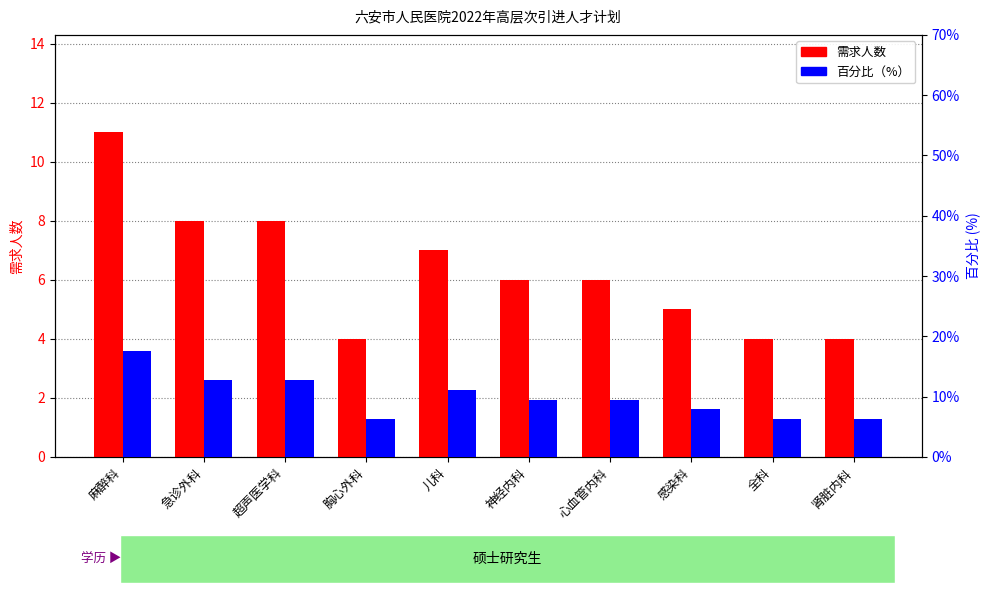

Reading right to left, transcribe all the data shown in this chart.

需求人数: 肾脏内科=4.0	全科=4.0	感染科=5.0	心血管内科=6.0	神经内科=6.0	儿科=7.0	胸心外科=4.0	超声医学科=8.0	急诊外科=8.0	麻醉科=11.0
百分比（%）: 肾脏内科=6.3	全科=6.3	感染科=7.9	心血管内科=9.5	神经内科=9.5	儿科=11.1	胸心外科=6.3	超声医学科=12.7	急诊外科=12.7	麻醉科=17.5